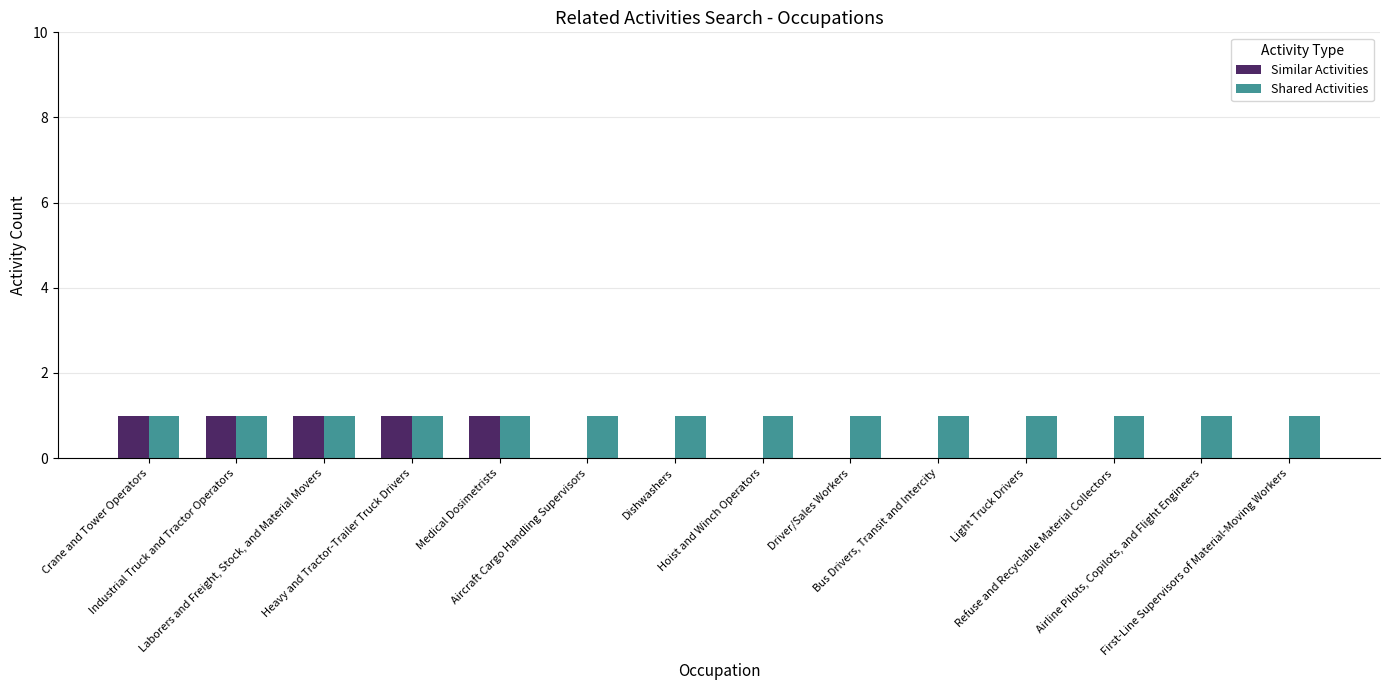

Which series has the largest total across all categories?

Shared Activities